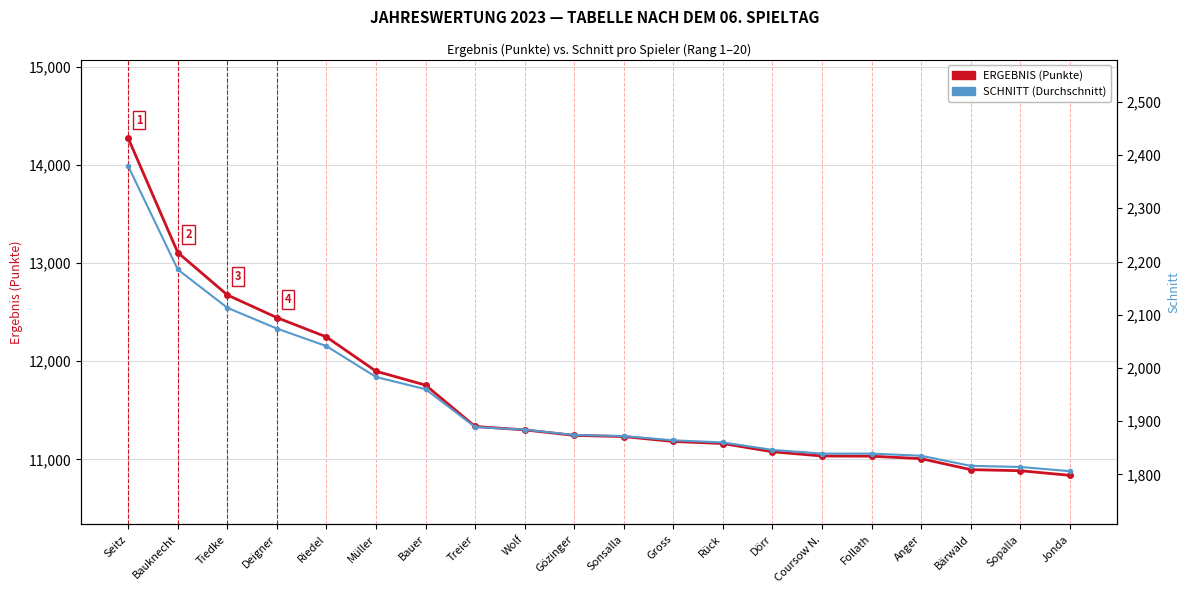

What position from the left is Dörr?

14